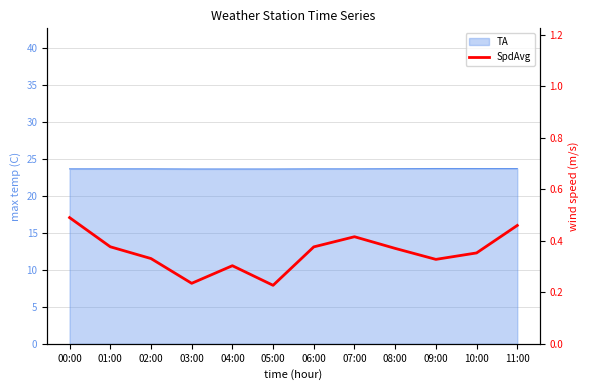

Count the values in the range 0 to 1.

12